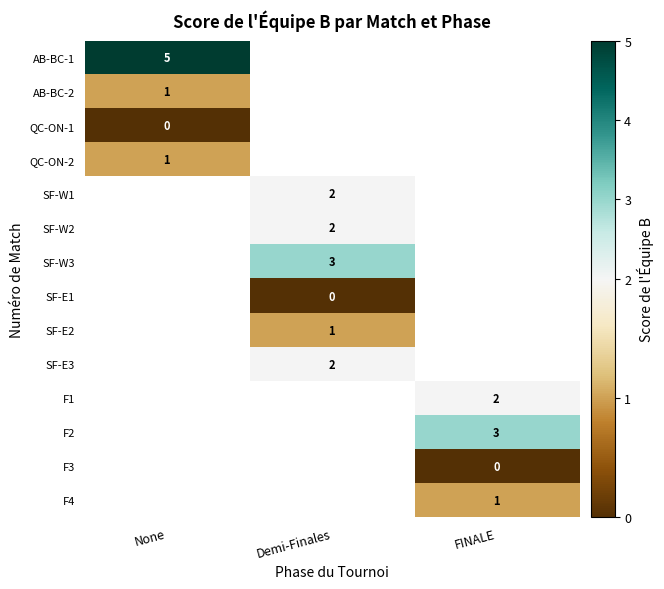

Between FINALE and None, which is larger?

None